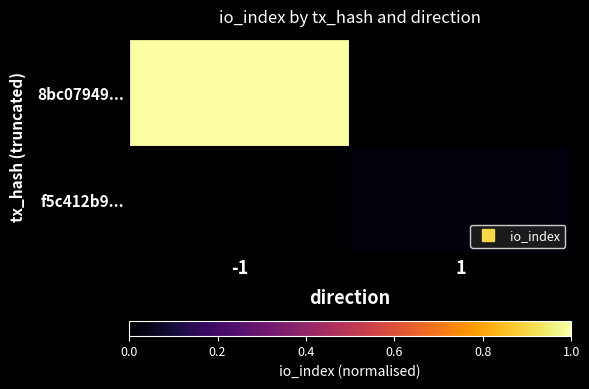

Rank the series at -1 from highest to lowest value.

8bc07949..., f5c412b9...